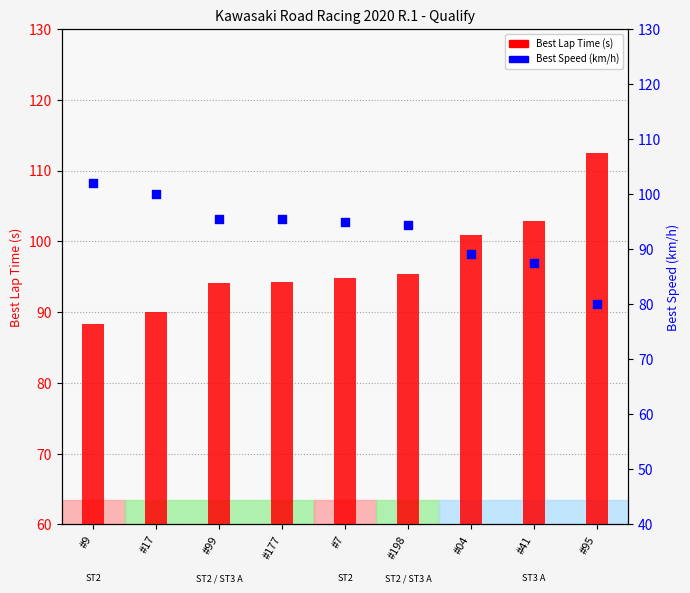

Which series has the largest Y range (max minus min)?

Best Lap Time (s)